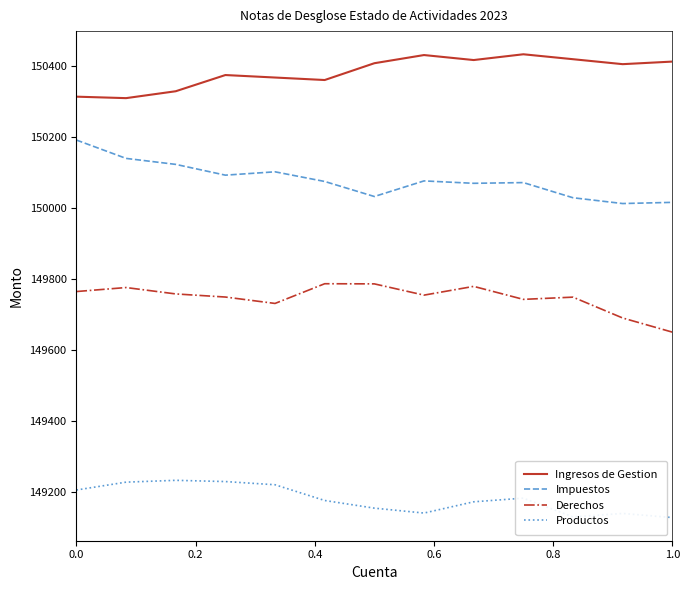

What is the maximum value shown in the chart?

150434.4